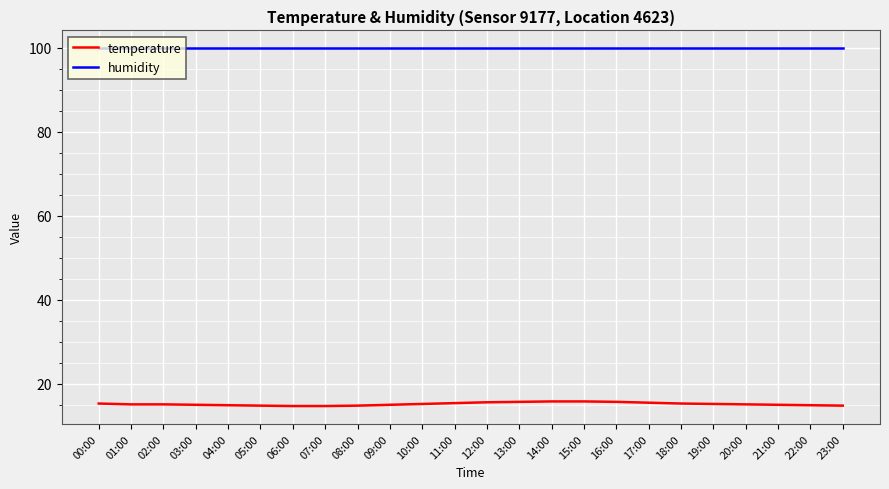

Which series has the largest range (max minus min)?

temperature